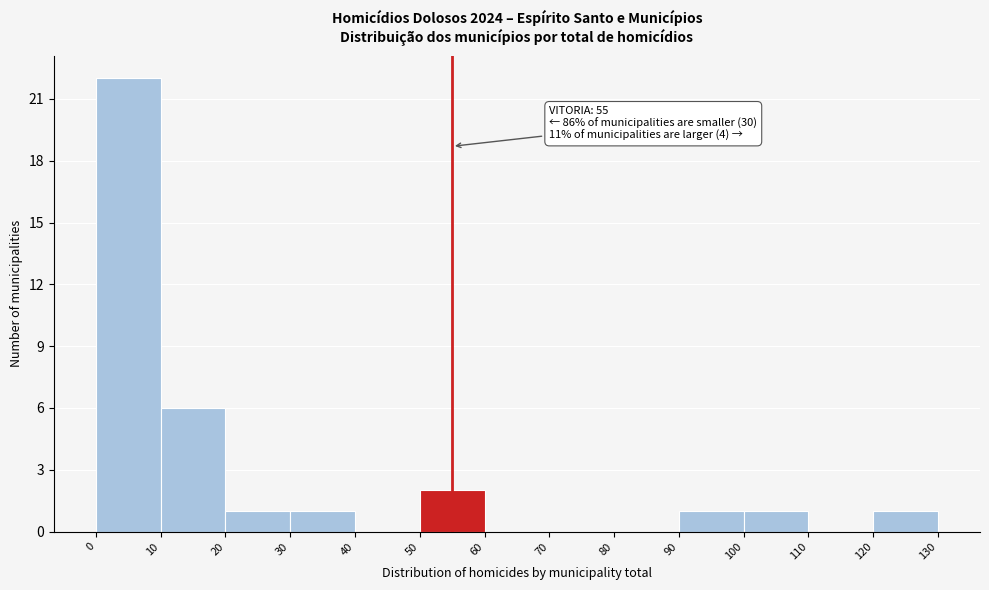

Which range on the x-axis has the tallest bar?

0 to 10